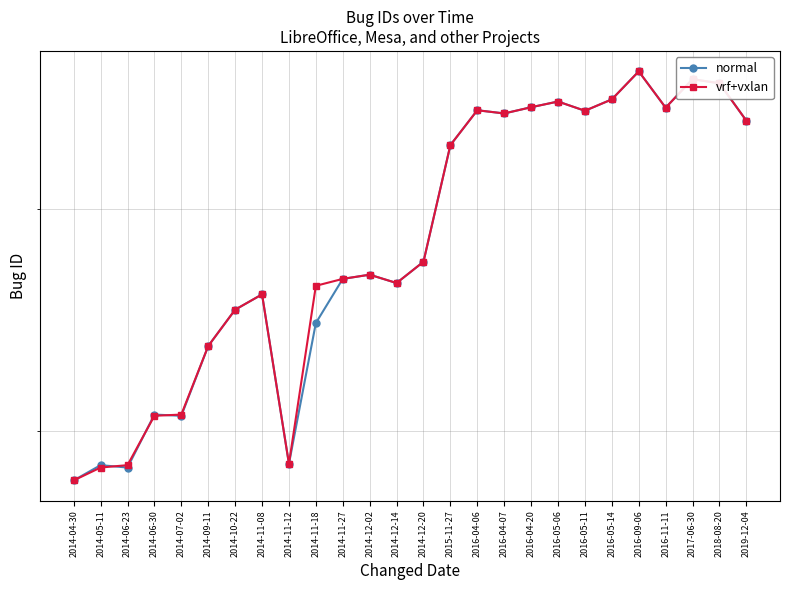

What is the minimum value shown in the chart?

77923